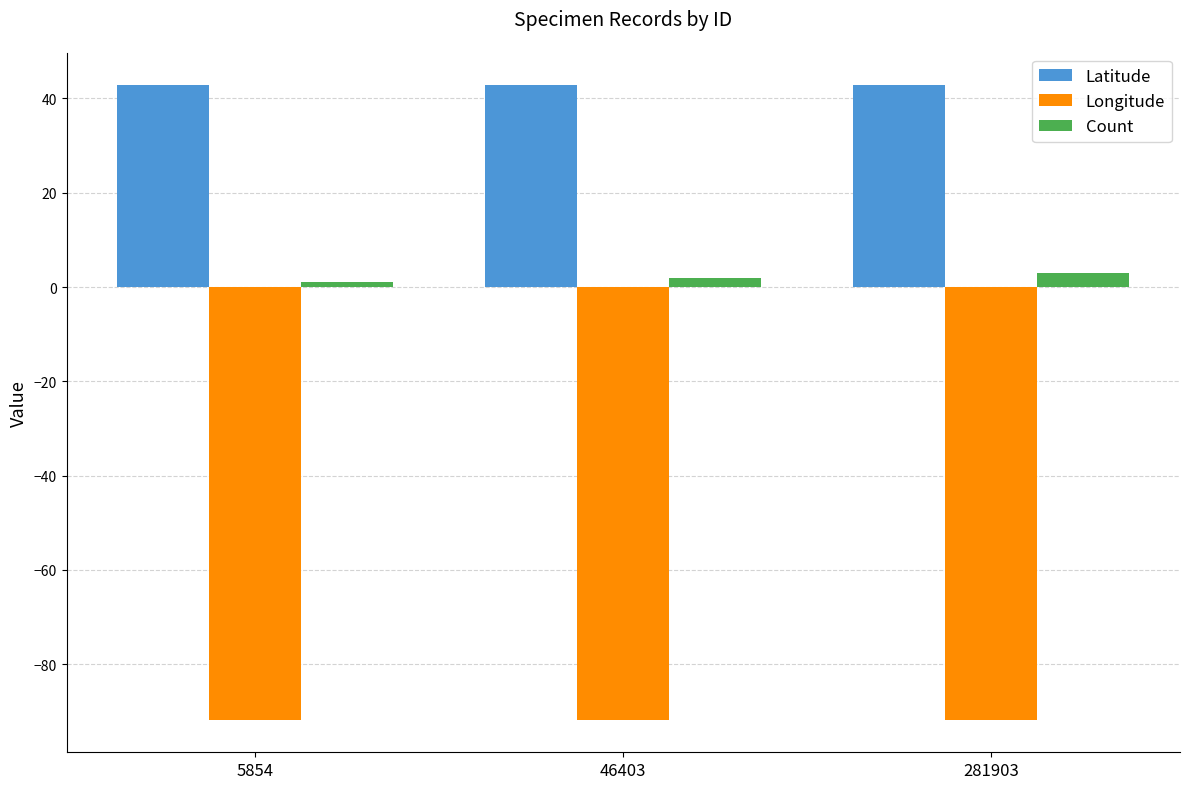

Is the value of Count at 5854 greater than the value of Latitude at 46403?

No